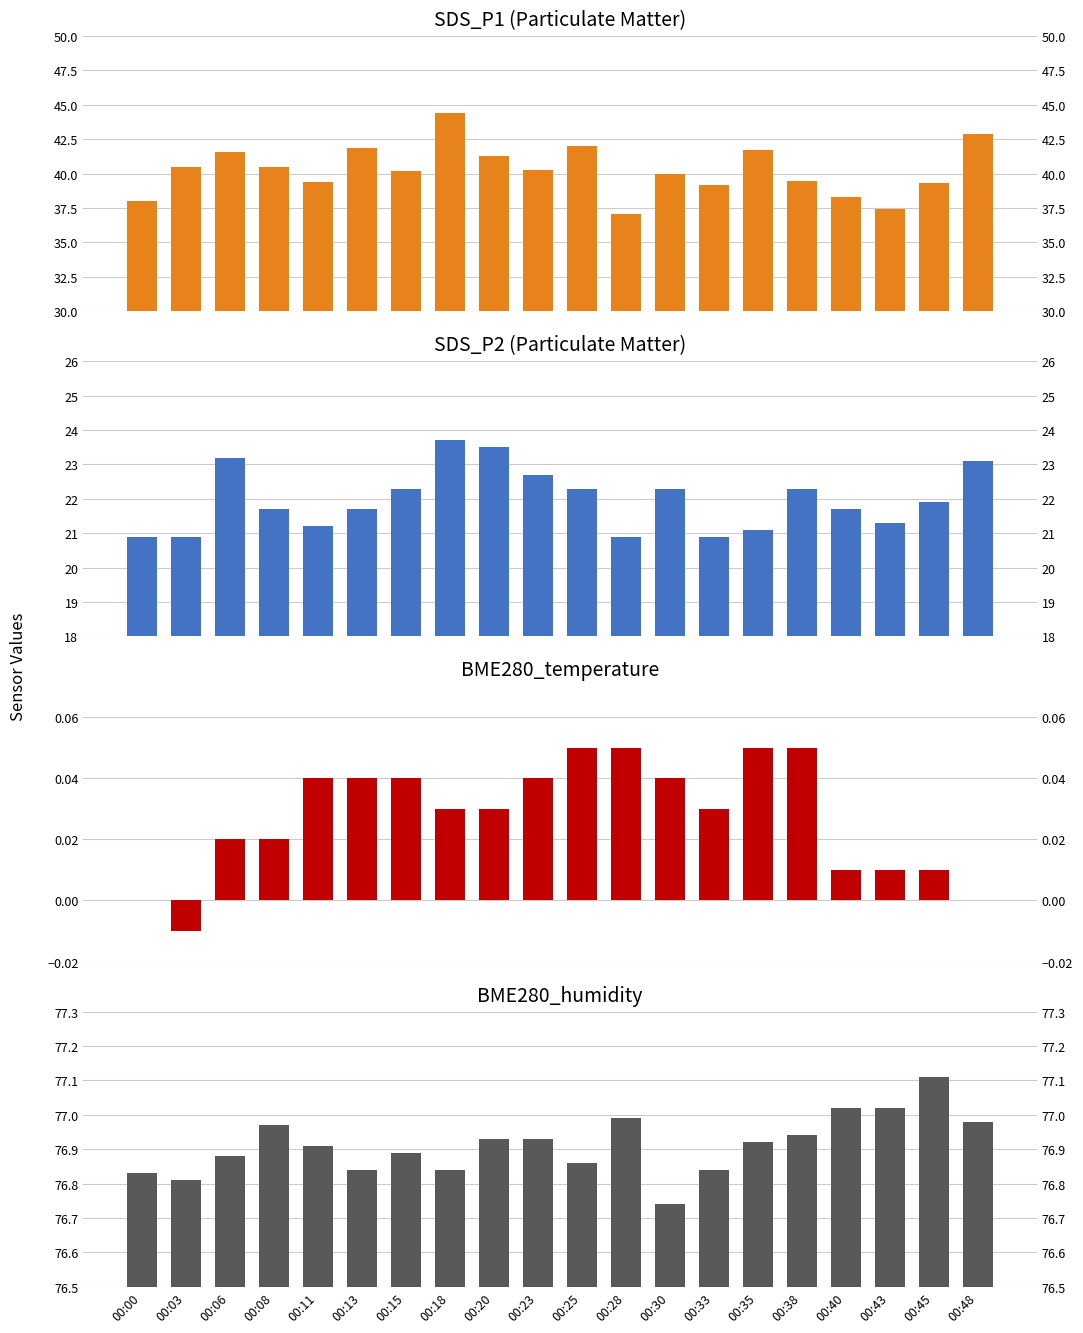

How many bars are there in each group?

4